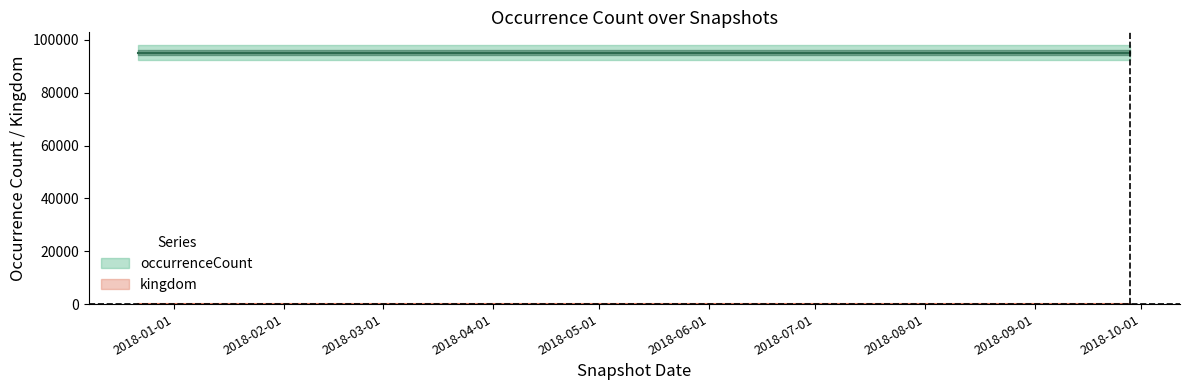

List the labels in order of occurrenceCount value, largest first.

2017-12-22, 2018-04-09, 2018-07-11, 2018-09-28